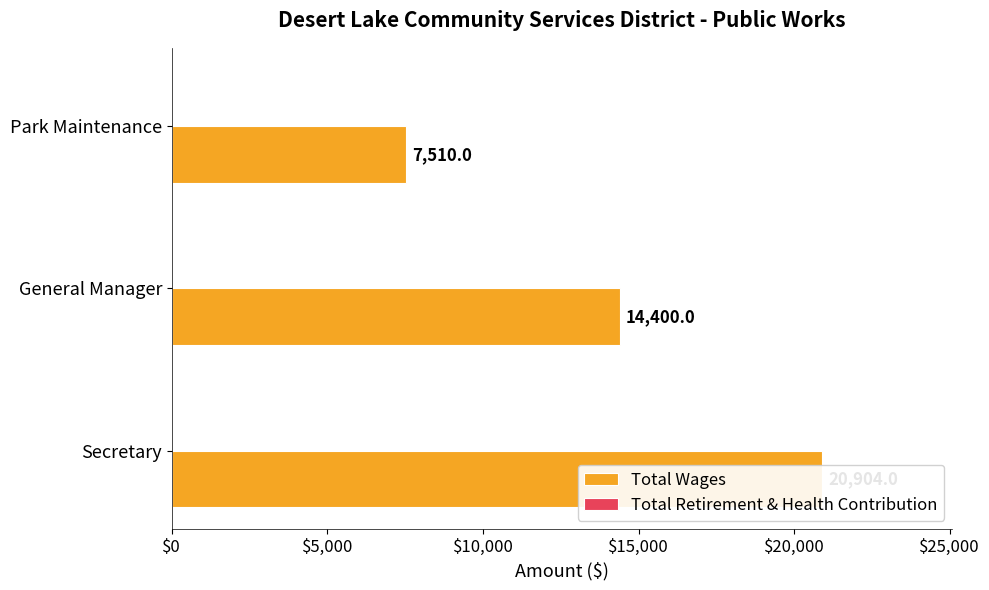

How many groups of bars are there?

3